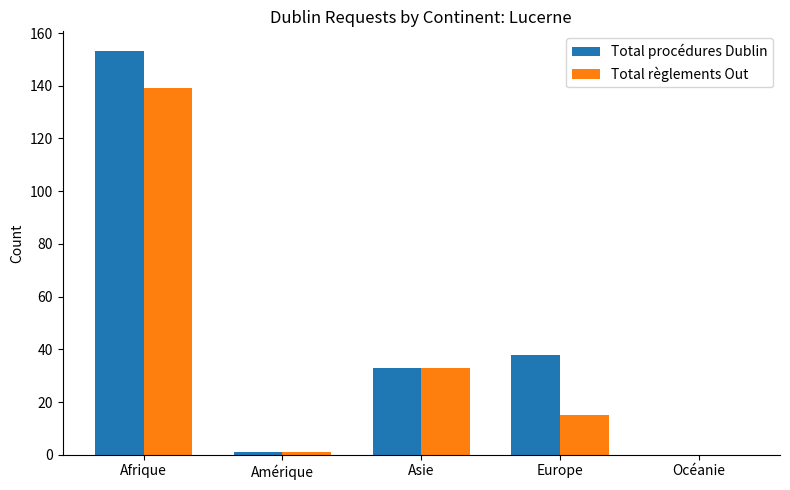

Reading right to left, transcribe all the data shown in this chart.

Total procédures Dublin: 0	38	33	1	153
Total règlements Out: 0	15	33	1	139